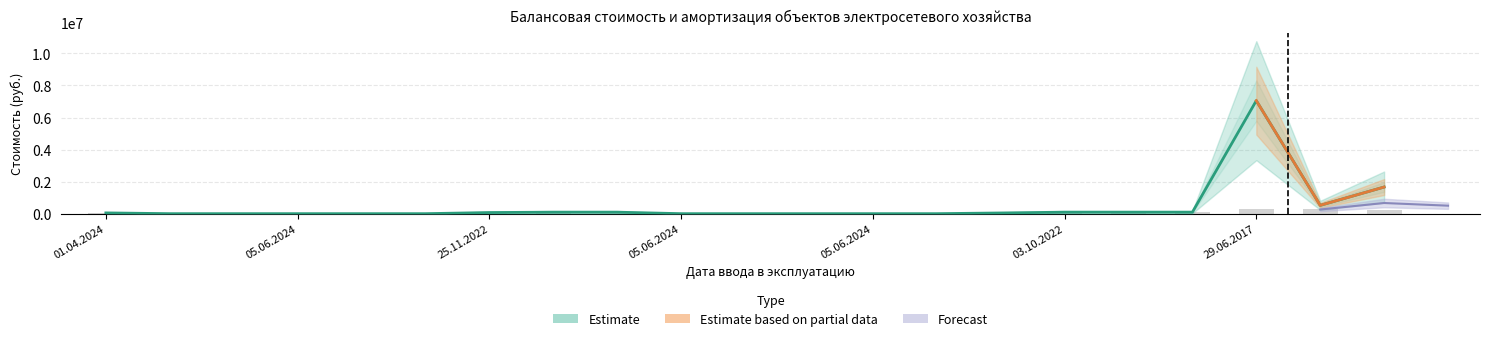

Reading left to right, transcribe all the data shown in this chart.

47934.0	0.0	0.0	0.0	0.0	0.0	69791.6	93055.5	93055.5	0.0	0.0	0.0	0.0	0.0	43390.8	93402.7	93402.7	93402.7	7053145.5	519921.0	1662059.5